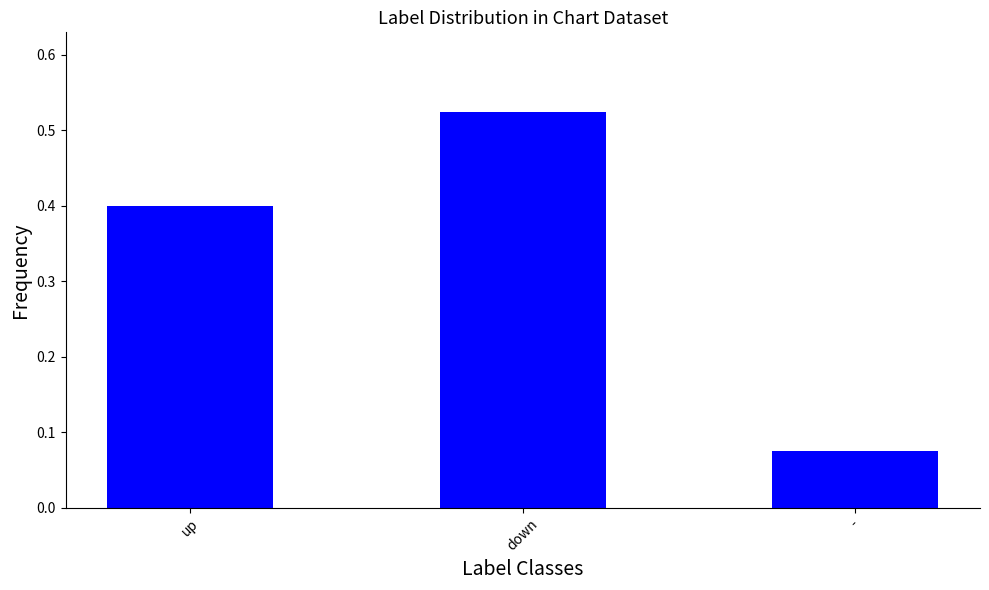

How many distinct data groups are displayed?

1